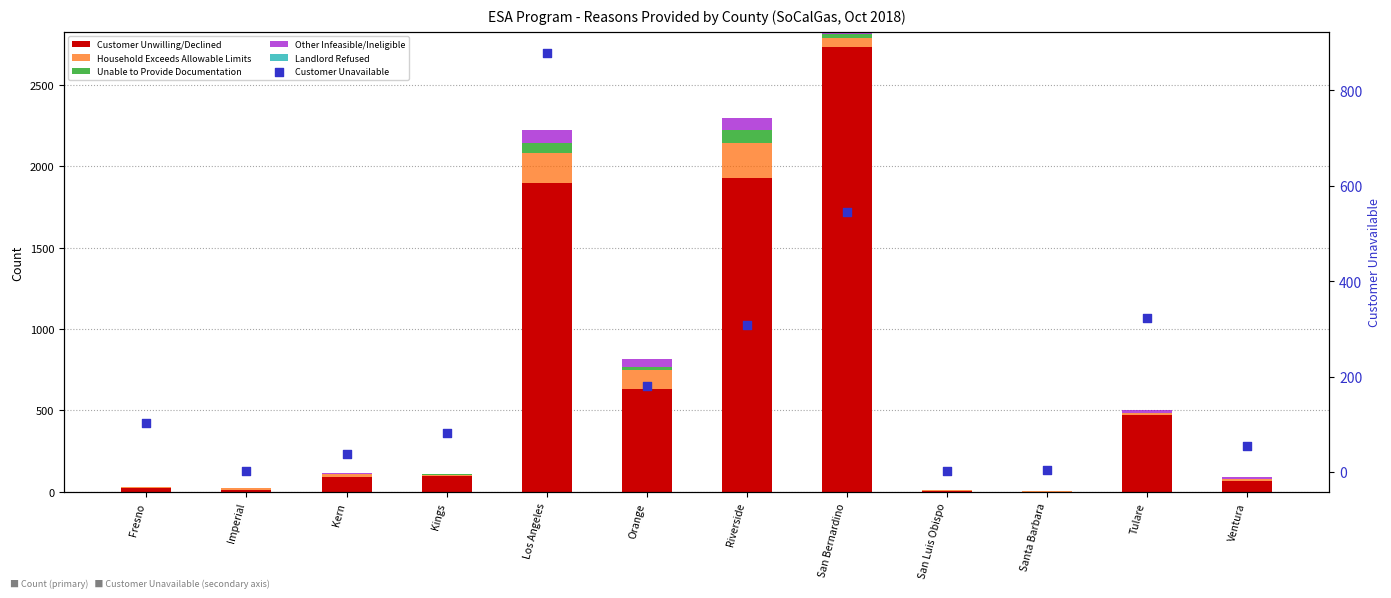

Which series contains the lowest Y value?

Unable to Provide Documentation